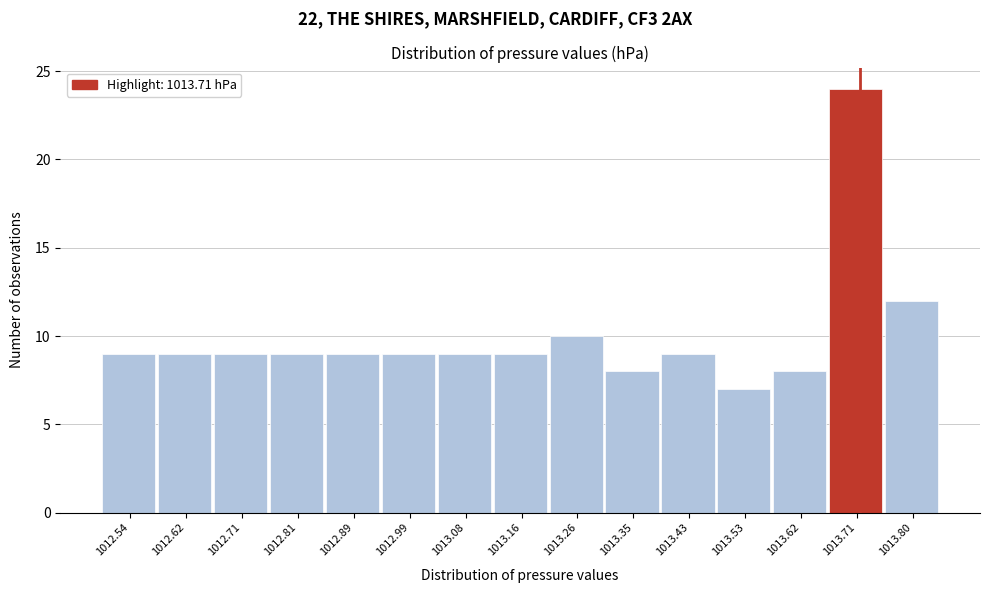

Over which range of the x-axis is the bar tallest?

1013.66 to 1013.75